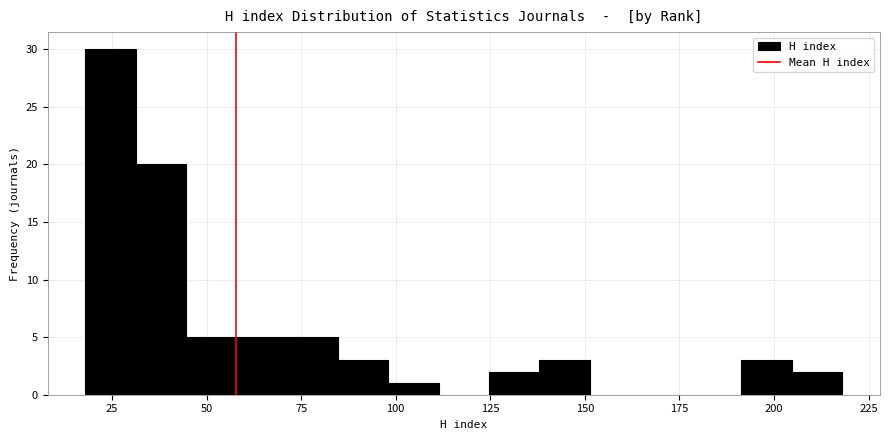

Around what value on the x-axis is the tallest bar? Give the approximate position of its centre, as read against the axis.

25